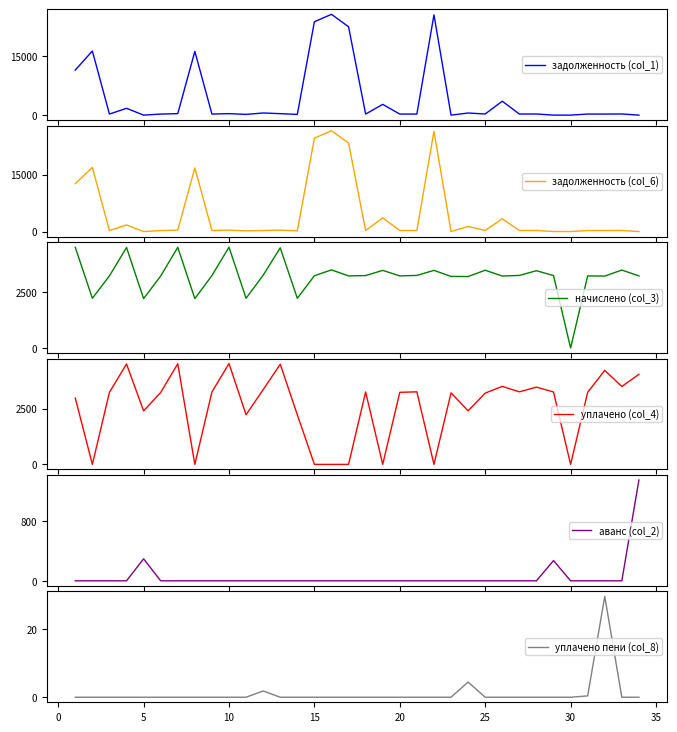

How many data points does each series have?

34